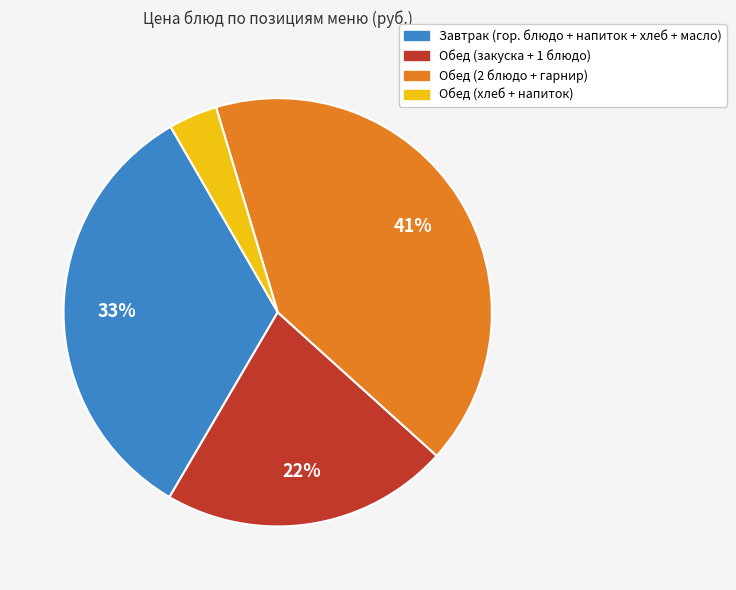

To the nearest percent, what is the average slice percentage?

25%